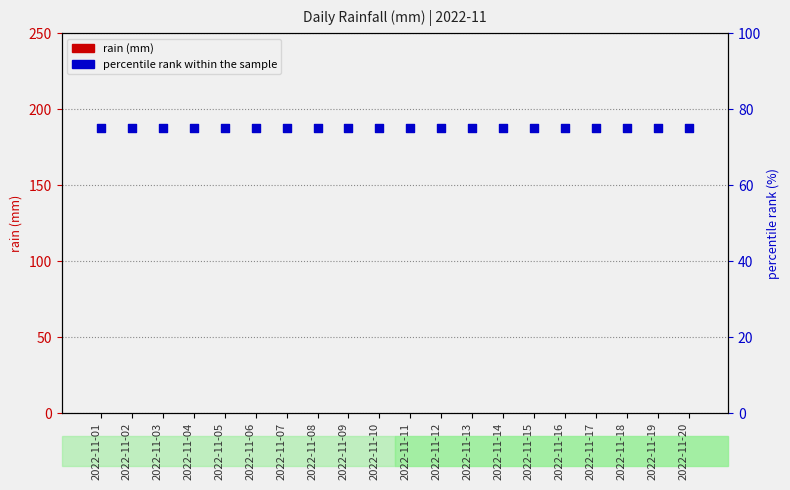

At which category is the sum across all series the highest?

2022-11-01